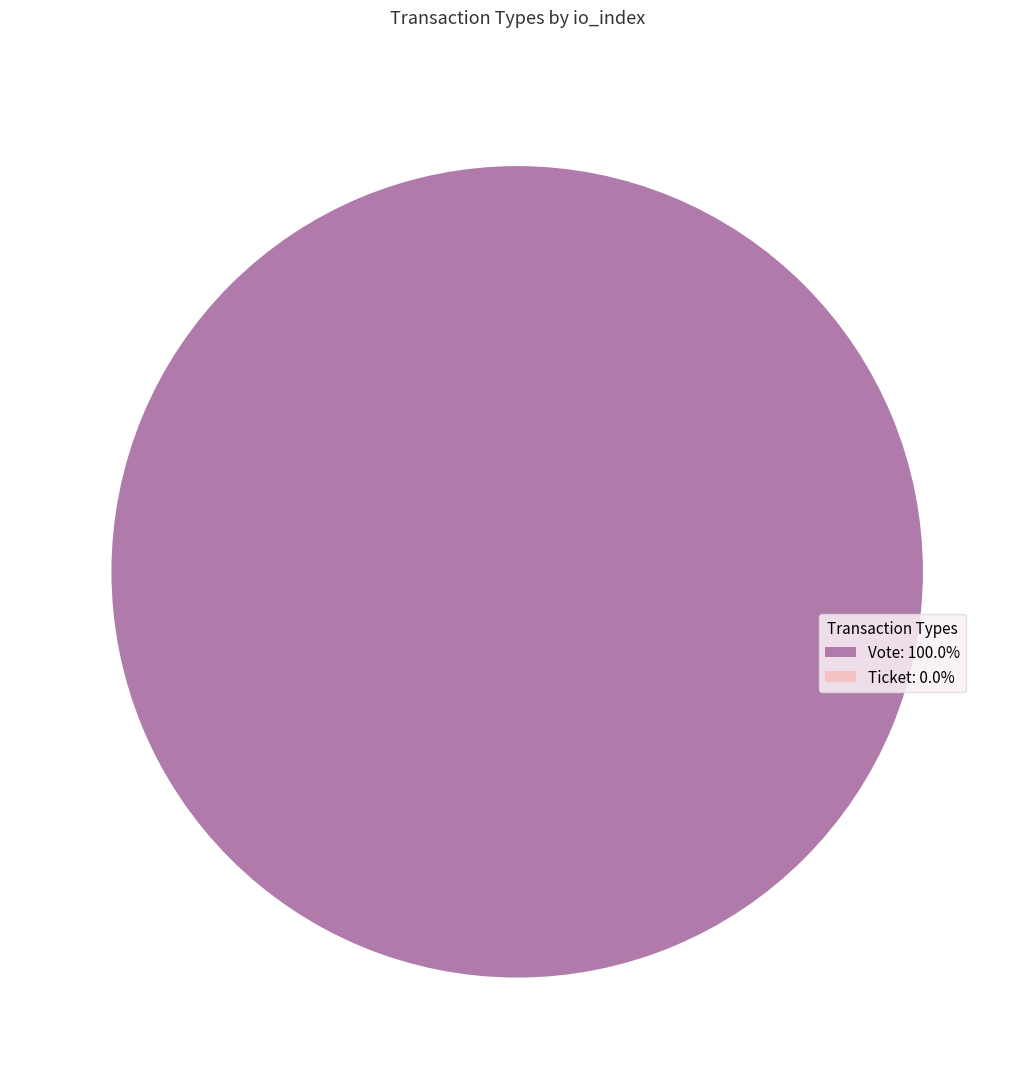

Which has a higher value, Ticket (io_index=0) or Vote (io_index=1)?

Vote (io_index=1)